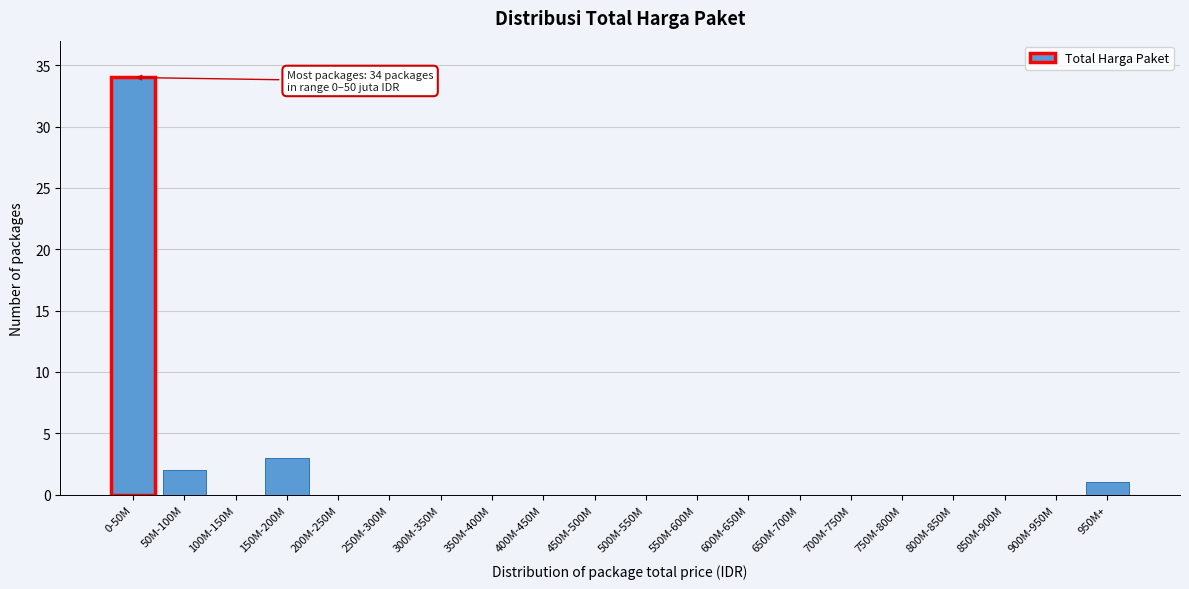

Reading left to right, list all the values displayed in this chart.

0-50M=34	50M-100M=2	100M-150M=0	150M-200M=3	200M-250M=0	250M-300M=0	300M-350M=0	350M-400M=0	400M-450M=0	450M-500M=0	500M-550M=0	550M-600M=0	600M-650M=0	650M-700M=0	700M-750M=0	750M-800M=0	800M-850M=0	850M-900M=0	900M-950M=0	950M+=1